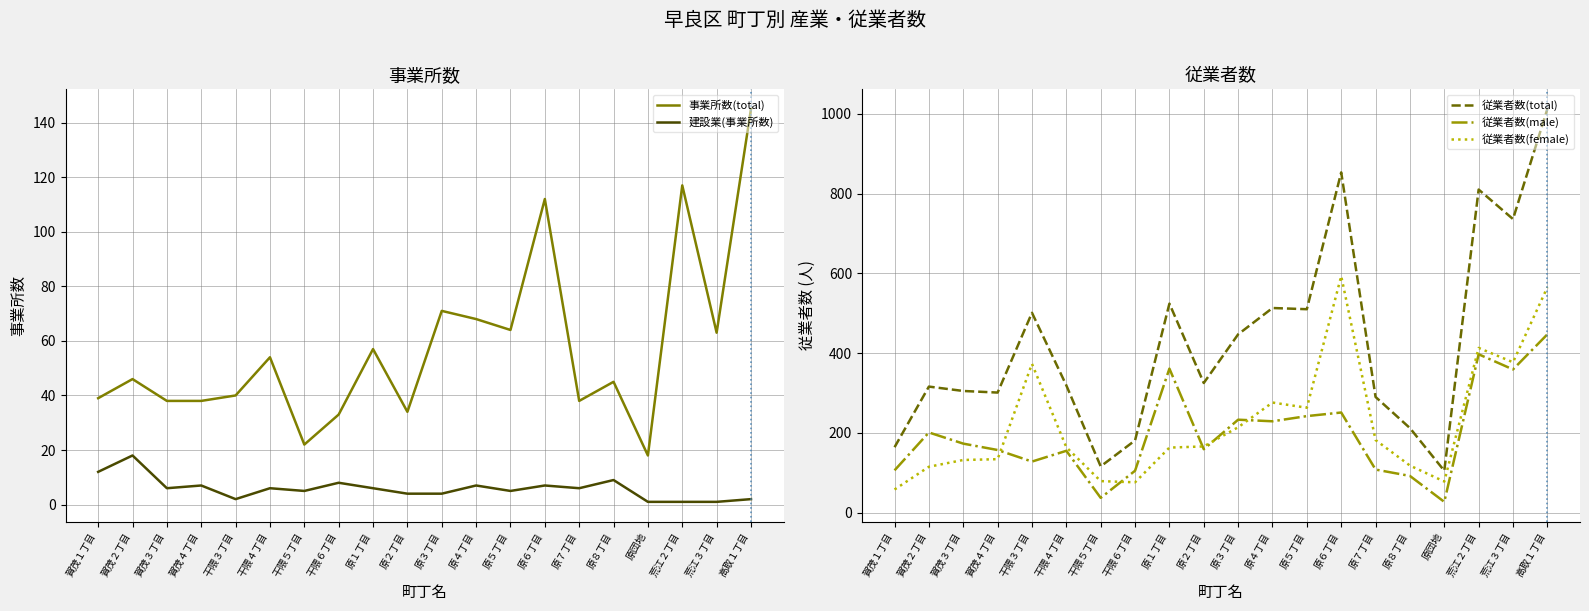

At 原２丁目, list the series in order from smallest to largest.

建設業(事業所数), 事業所数(total), 従業者数(male), 従業者数(female), 従業者数(total)